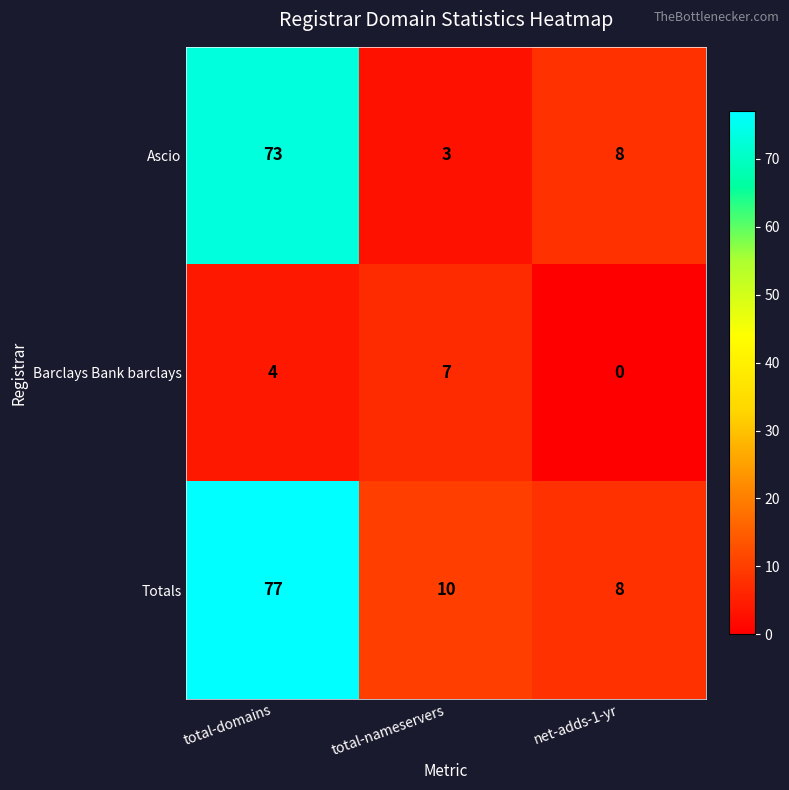

Reading left to right, what are all the values shown in this chart?

Ascio: total-domains=73	total-nameservers=3	net-adds-1-yr=8
Barclays Bank barclays: total-domains=4	total-nameservers=7	net-adds-1-yr=0
Totals: total-domains=77	total-nameservers=10	net-adds-1-yr=8